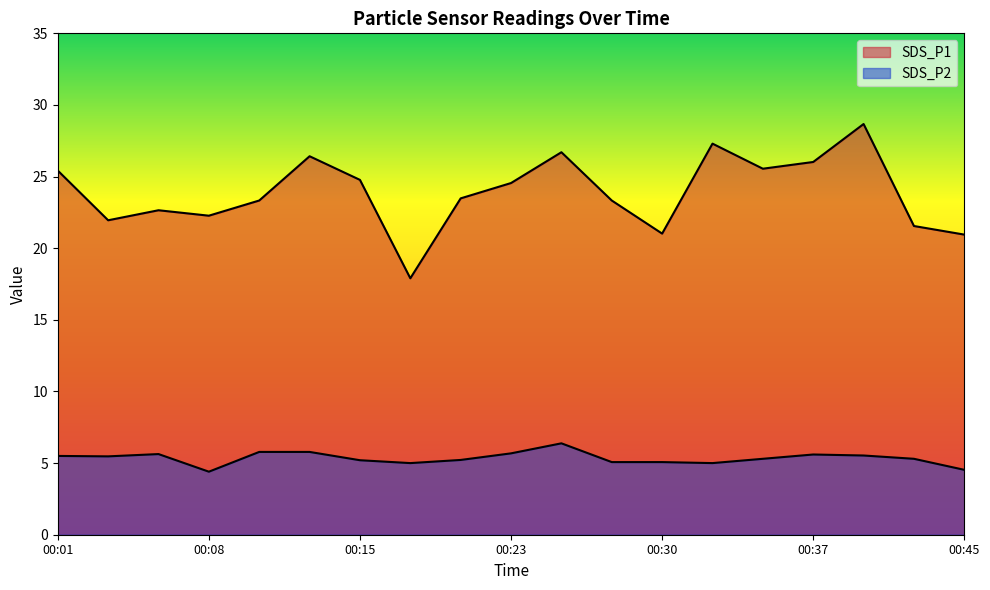

True or false: SDS_P1 has more than 1 points higher than both neighbors.

True